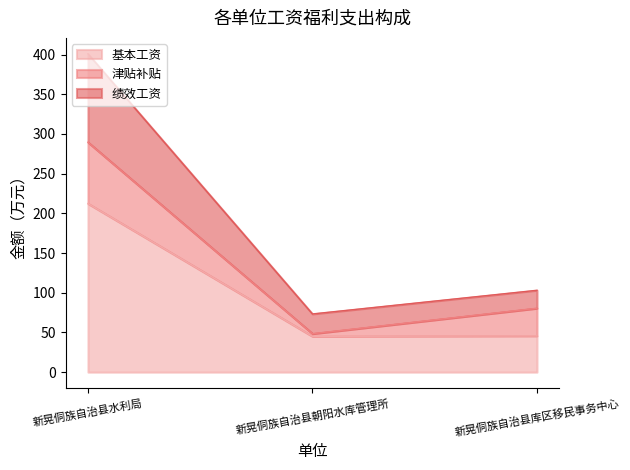

What is the total value across all series at 新晃侗族自治县水利局?

400.9